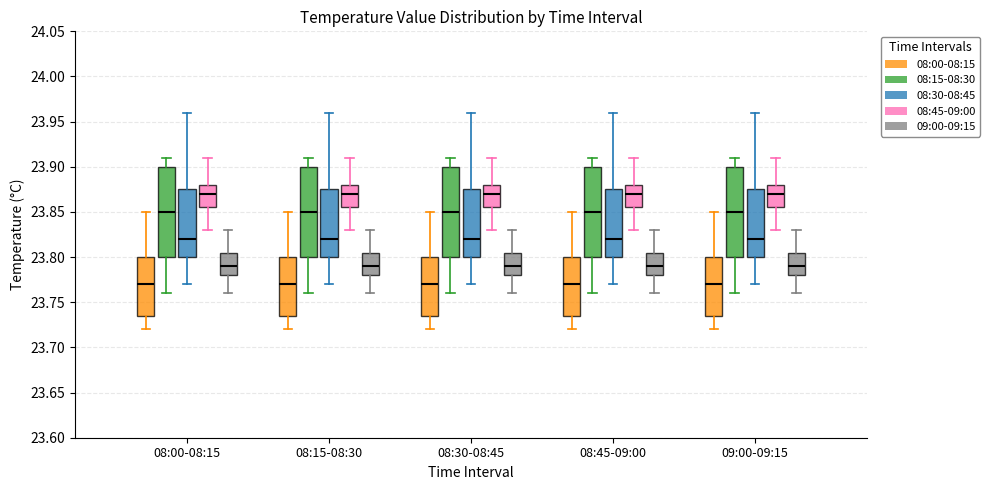

Reading left to right, transcribe this box plot: for each box, give where its median line is, the range the box spans, and where its two whiskers end, as read against the y-axis. The values are not printed on the chart, so give them approximately, as read against the axis.

08:00-08:15 (08:00-08:15): median 23.770, box 23.735 to 23.800, whiskers 23.720 to 23.850
08:00-08:15 (08:15-08:30): median 23.850, box 23.800 to 23.900, whiskers 23.760 to 23.910
08:00-08:15 (08:30-08:45): median 23.820, box 23.800 to 23.875, whiskers 23.770 to 23.960
08:00-08:15 (08:45-09:00): median 23.870, box 23.855 to 23.880, whiskers 23.830 to 23.910
08:00-08:15 (09:00-09:15): median 23.790, box 23.780 to 23.805, whiskers 23.760 to 23.830
08:15-08:30 (08:00-08:15): median 23.770, box 23.735 to 23.800, whiskers 23.720 to 23.850
08:15-08:30 (08:15-08:30): median 23.850, box 23.800 to 23.900, whiskers 23.760 to 23.910
08:15-08:30 (08:30-08:45): median 23.820, box 23.800 to 23.875, whiskers 23.770 to 23.960
08:15-08:30 (08:45-09:00): median 23.870, box 23.855 to 23.880, whiskers 23.830 to 23.910
08:15-08:30 (09:00-09:15): median 23.790, box 23.780 to 23.805, whiskers 23.760 to 23.830
08:30-08:45 (08:00-08:15): median 23.770, box 23.735 to 23.800, whiskers 23.720 to 23.850
08:30-08:45 (08:15-08:30): median 23.850, box 23.800 to 23.900, whiskers 23.760 to 23.910
08:30-08:45 (08:30-08:45): median 23.820, box 23.800 to 23.875, whiskers 23.770 to 23.960
08:30-08:45 (08:45-09:00): median 23.870, box 23.855 to 23.880, whiskers 23.830 to 23.910
08:30-08:45 (09:00-09:15): median 23.790, box 23.780 to 23.805, whiskers 23.760 to 23.830
08:45-09:00 (08:00-08:15): median 23.770, box 23.735 to 23.800, whiskers 23.720 to 23.850
08:45-09:00 (08:15-08:30): median 23.850, box 23.800 to 23.900, whiskers 23.760 to 23.910
08:45-09:00 (08:30-08:45): median 23.820, box 23.800 to 23.875, whiskers 23.770 to 23.960
08:45-09:00 (08:45-09:00): median 23.870, box 23.855 to 23.880, whiskers 23.830 to 23.910
08:45-09:00 (09:00-09:15): median 23.790, box 23.780 to 23.805, whiskers 23.760 to 23.830
09:00-09:15 (08:00-08:15): median 23.770, box 23.735 to 23.800, whiskers 23.720 to 23.850
09:00-09:15 (08:15-08:30): median 23.850, box 23.800 to 23.900, whiskers 23.760 to 23.910
09:00-09:15 (08:30-08:45): median 23.820, box 23.800 to 23.875, whiskers 23.770 to 23.960
09:00-09:15 (08:45-09:00): median 23.870, box 23.855 to 23.880, whiskers 23.830 to 23.910
09:00-09:15 (09:00-09:15): median 23.790, box 23.780 to 23.805, whiskers 23.760 to 23.830